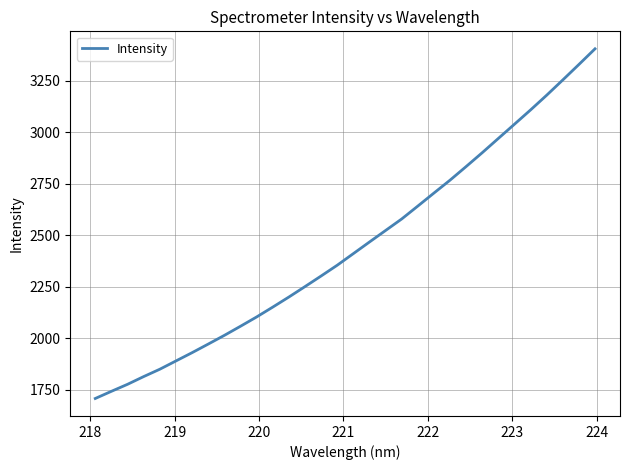

What is the difference between the maximum and minimum values?

1697.3